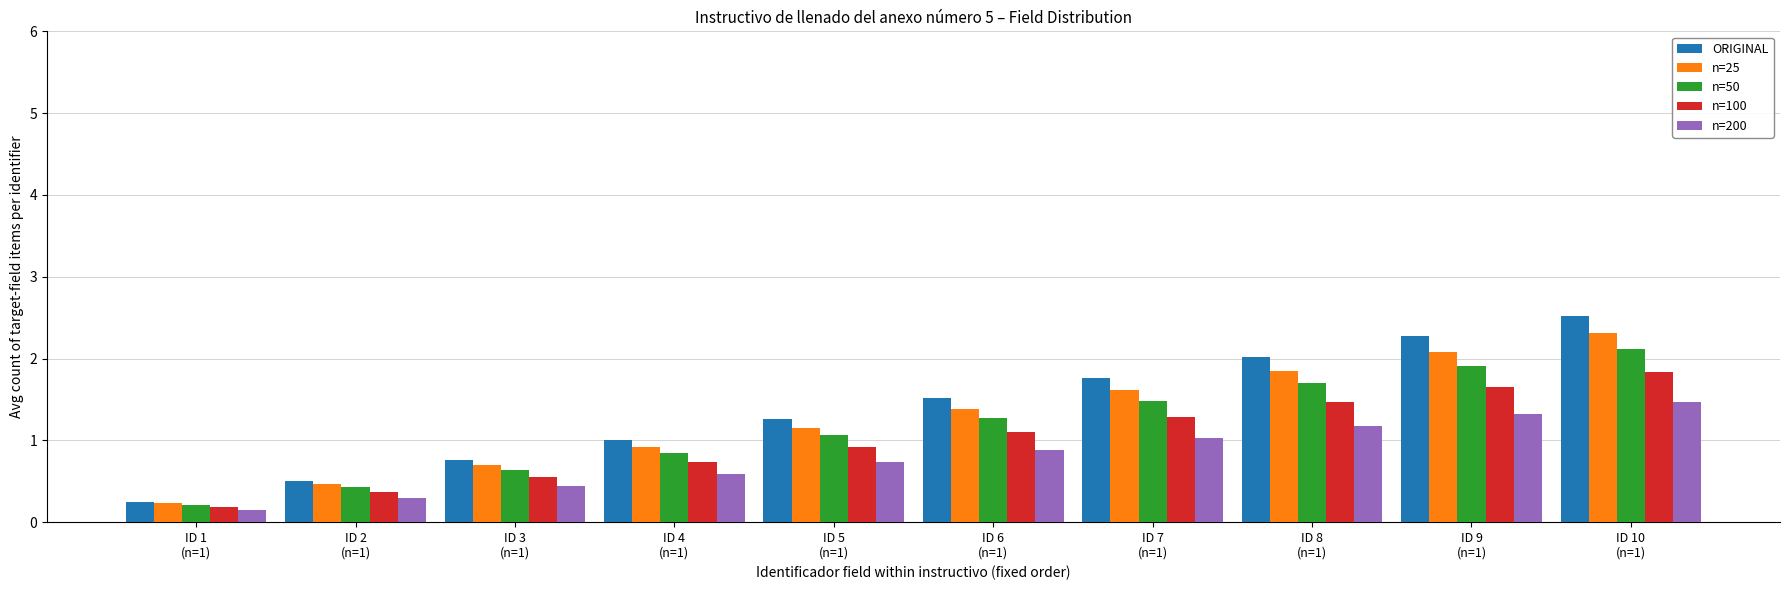

Rank the series by their maximum value, from highest to lowest.

ORIGINAL, n=25, n=50, n=100, n=200